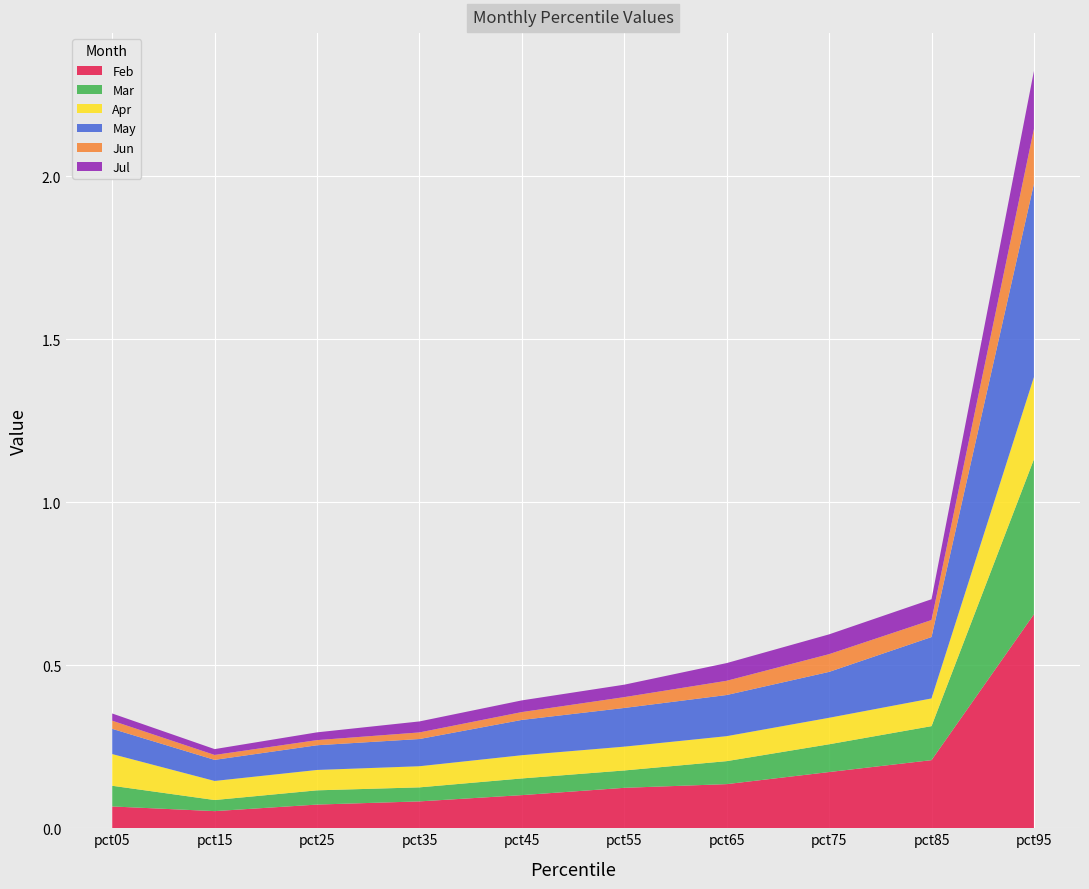

Reading left to right, what are all the values shown in this chart?

Feb: 0.1	0.1	0.1	0.1	0.1	0.1	0.1	0.2	0.2	0.7
Mar: 0.1	0.0	0.0	0.0	0.1	0.1	0.1	0.1	0.1	0.5
Apr: 0.1	0.1	0.1	0.1	0.1	0.1	0.1	0.1	0.1	0.3
May: 0.1	0.1	0.1	0.1	0.1	0.1	0.1	0.1	0.2	0.6
Jun: 0.0	0.0	0.0	0.0	0.0	0.0	0.0	0.1	0.1	0.2
Jul: 0.0	0.0	0.0	0.0	0.0	0.0	0.1	0.1	0.1	0.2